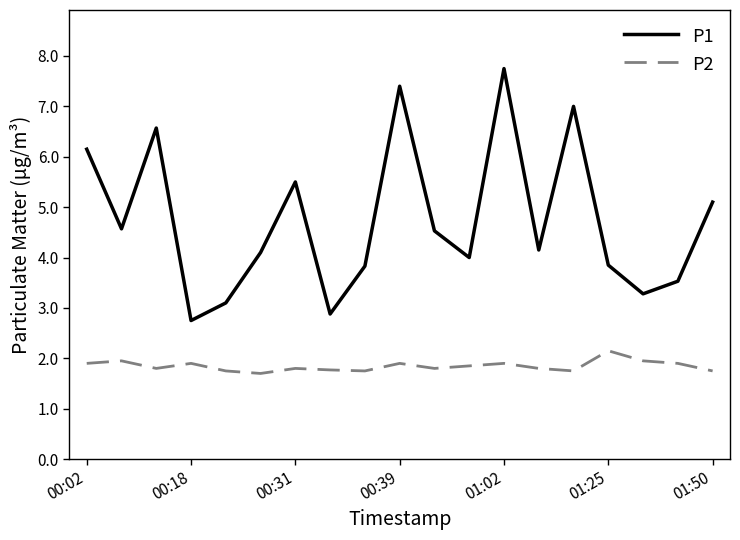

What is the greatest value displayed?

7.8